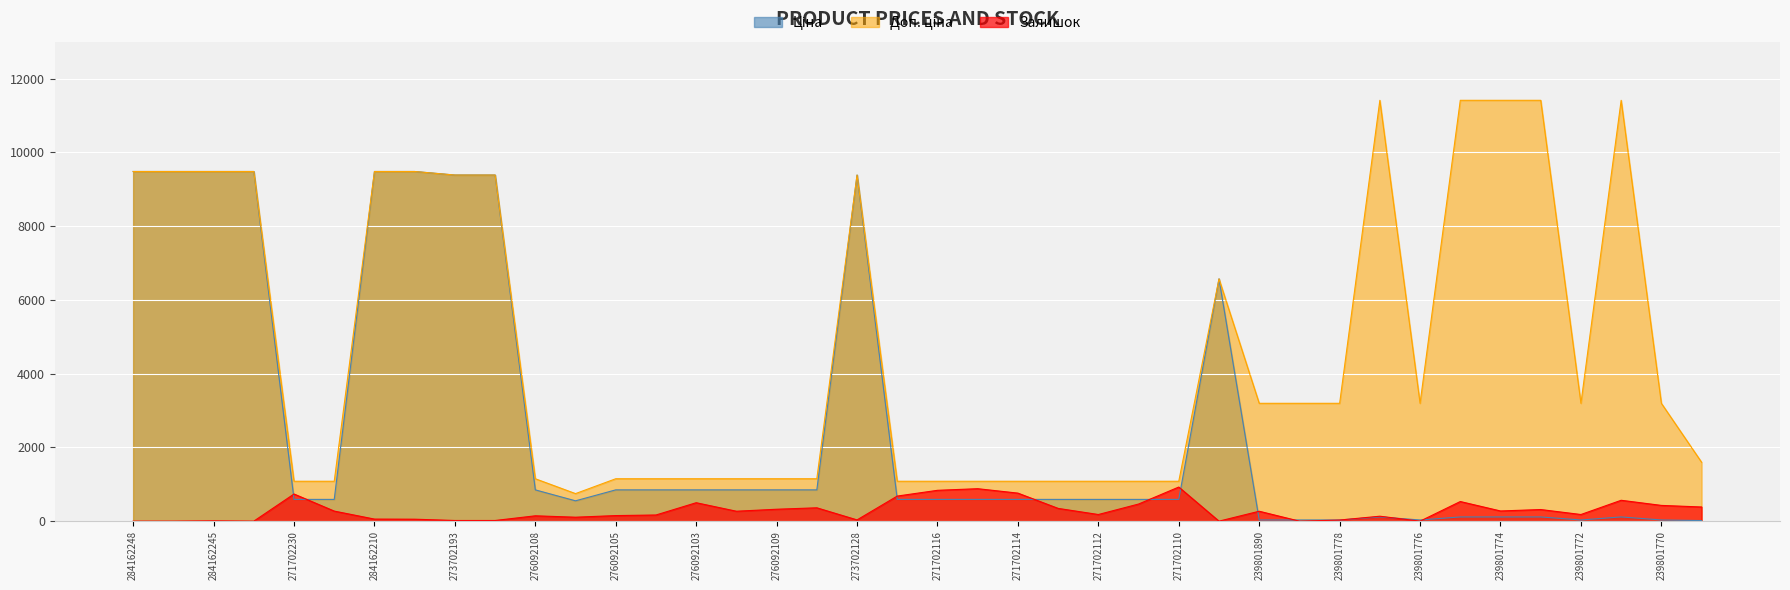

How many lines are shown in the chart?

3